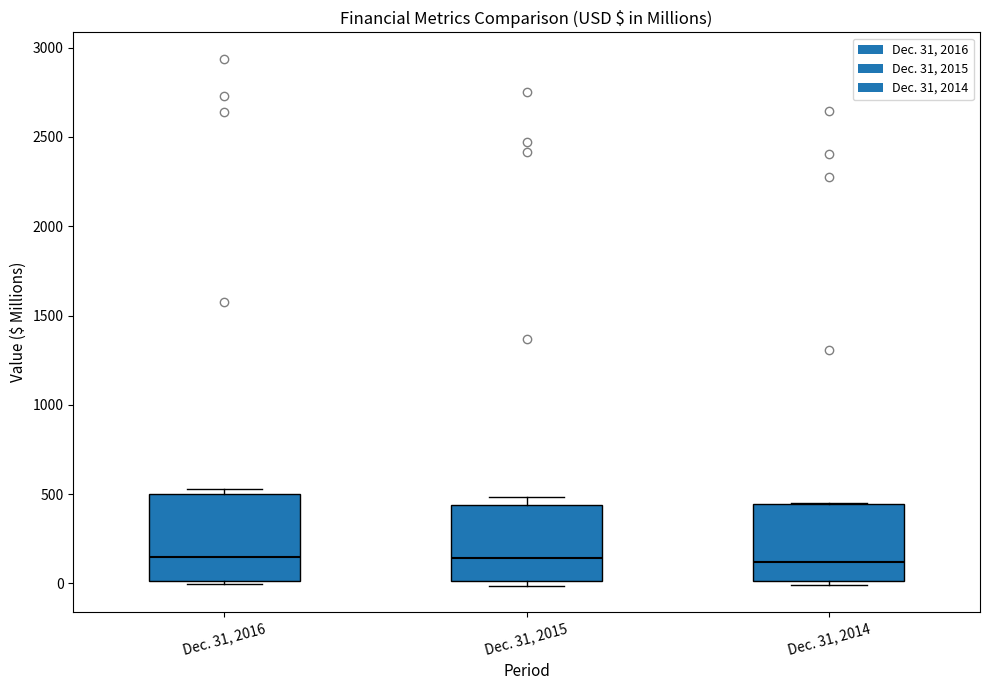

Reading left to right, read every box against the y-axis: the position of its median line, the range the box covers, and the ends of its whiskers. The values are not printed on the chart, so give them approximately, as read against the axis.

Dec. 31, 2016: median 150, box 0 to 500, whiskers 0 (just below the box's lower edge) to 550
Dec. 31, 2015: median 150, box 0 to 450, whiskers 0 (just below the box's lower edge) to 500
Dec. 31, 2014: median 100, box 0 to 450, whiskers 0 (just below the box's lower edge) to 450